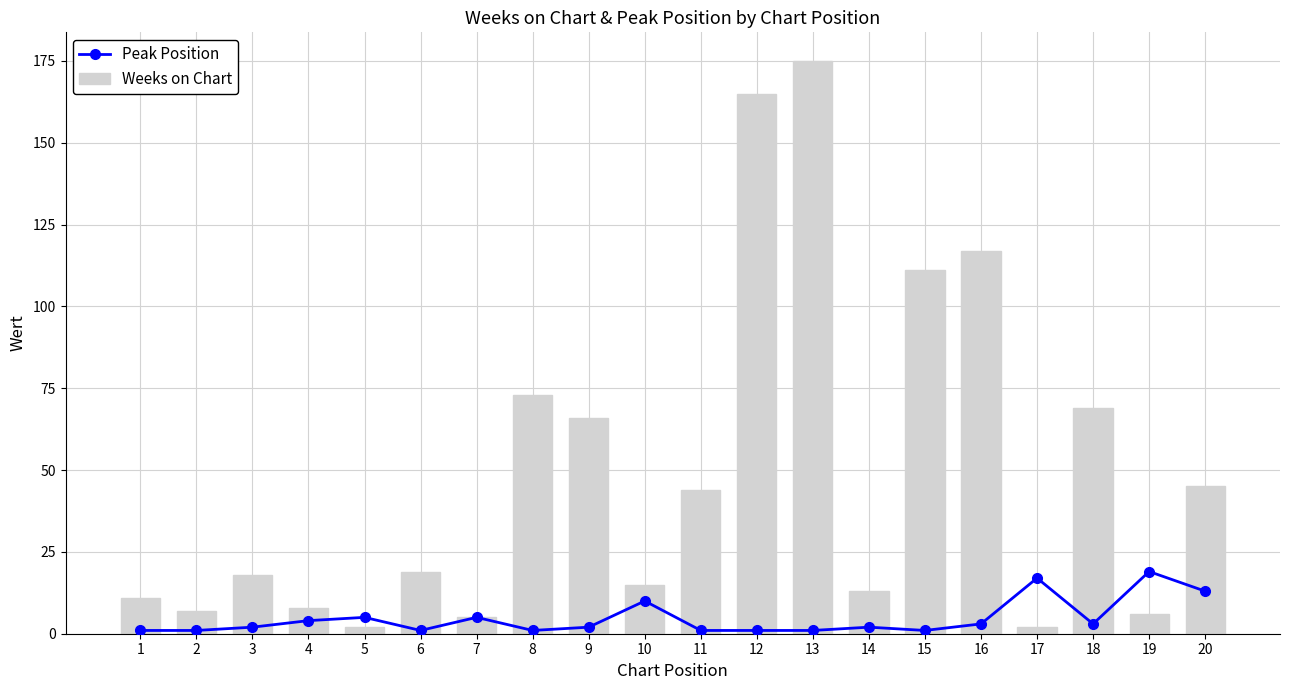

Which category has the highest value in the Weeks on Chart series?

13